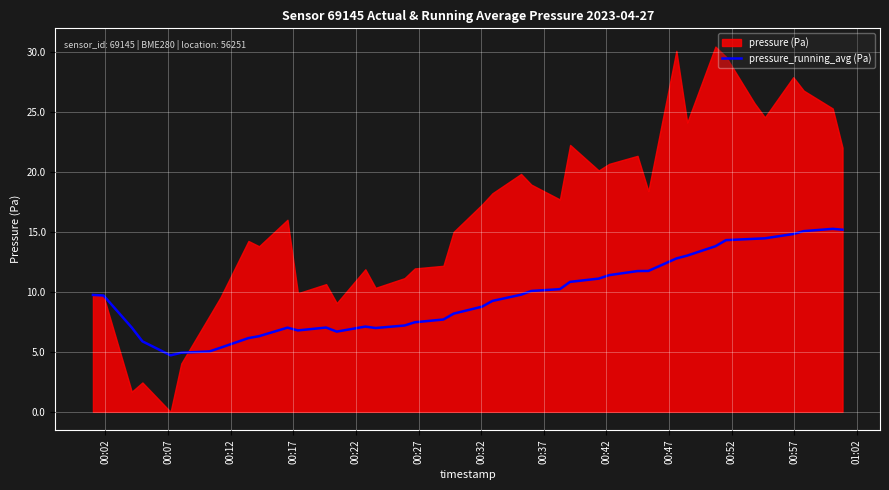

What is the highest value of the pressure_running_avg (Pa) series?

15.3